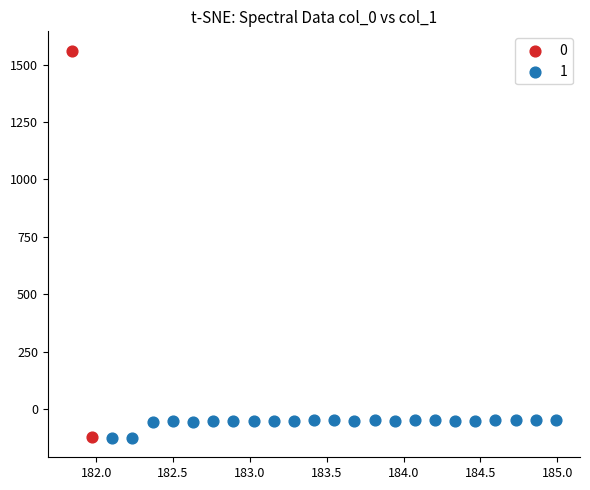

Which series reaches the maximum Y coordinate?

0